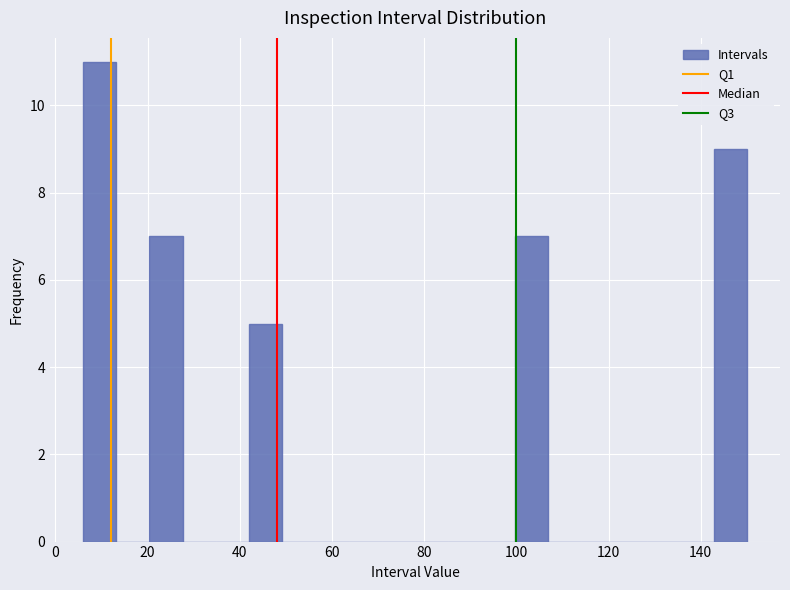

Around what value on the x-axis is the tallest bar? Give the approximate position of its centre, as read against the axis.

10